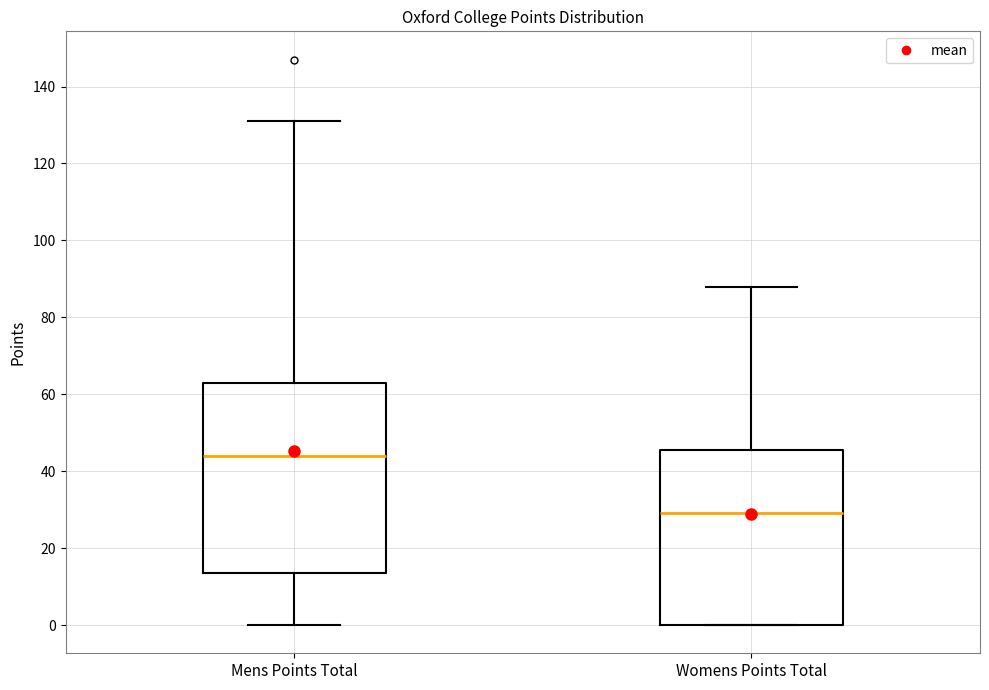

Reading left to right, read every box against the y-axis: the position of its median line, the range the box covers, and the ends of its whiskers. The values are not printed on the chart, so give them approximately, as read against the axis.

Mens Points Total: median 44, box 14 to 64, whiskers 0 to 132
Womens Points Total: median 30, box 0 to 46, whiskers 0 to 88